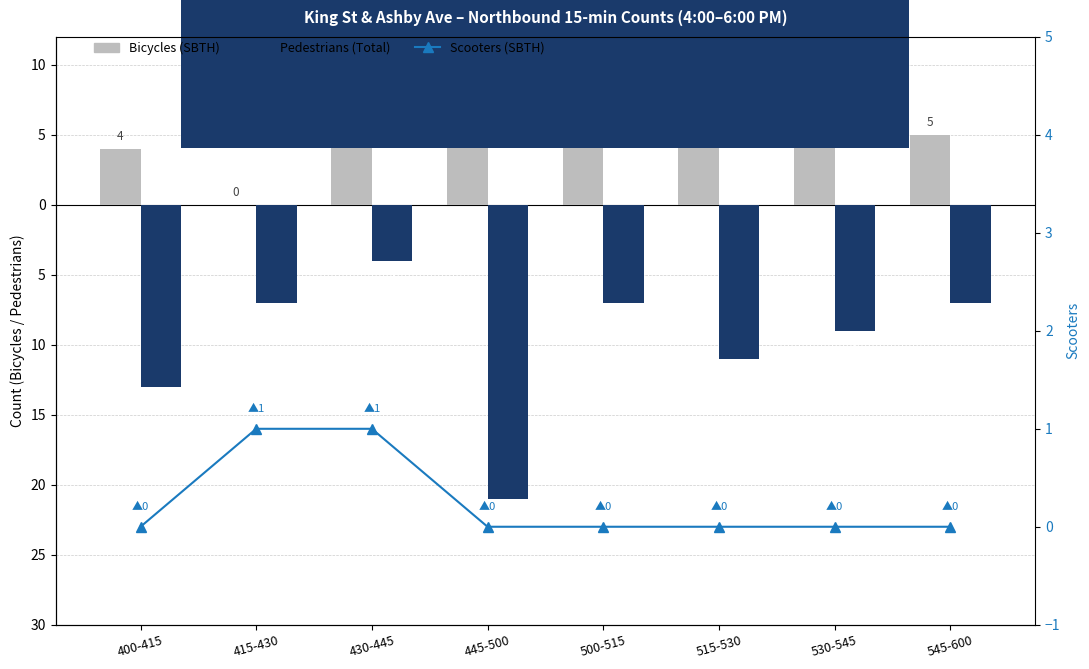

Which series has the largest range (max minus min)?

Pedestrians (Total)